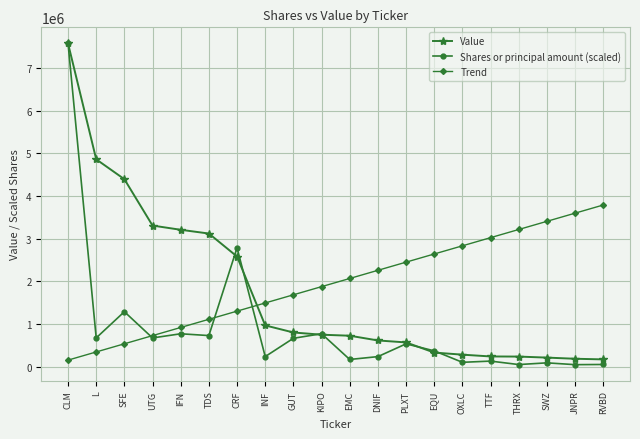

What is the minimum value shown in the chart?

45674.1